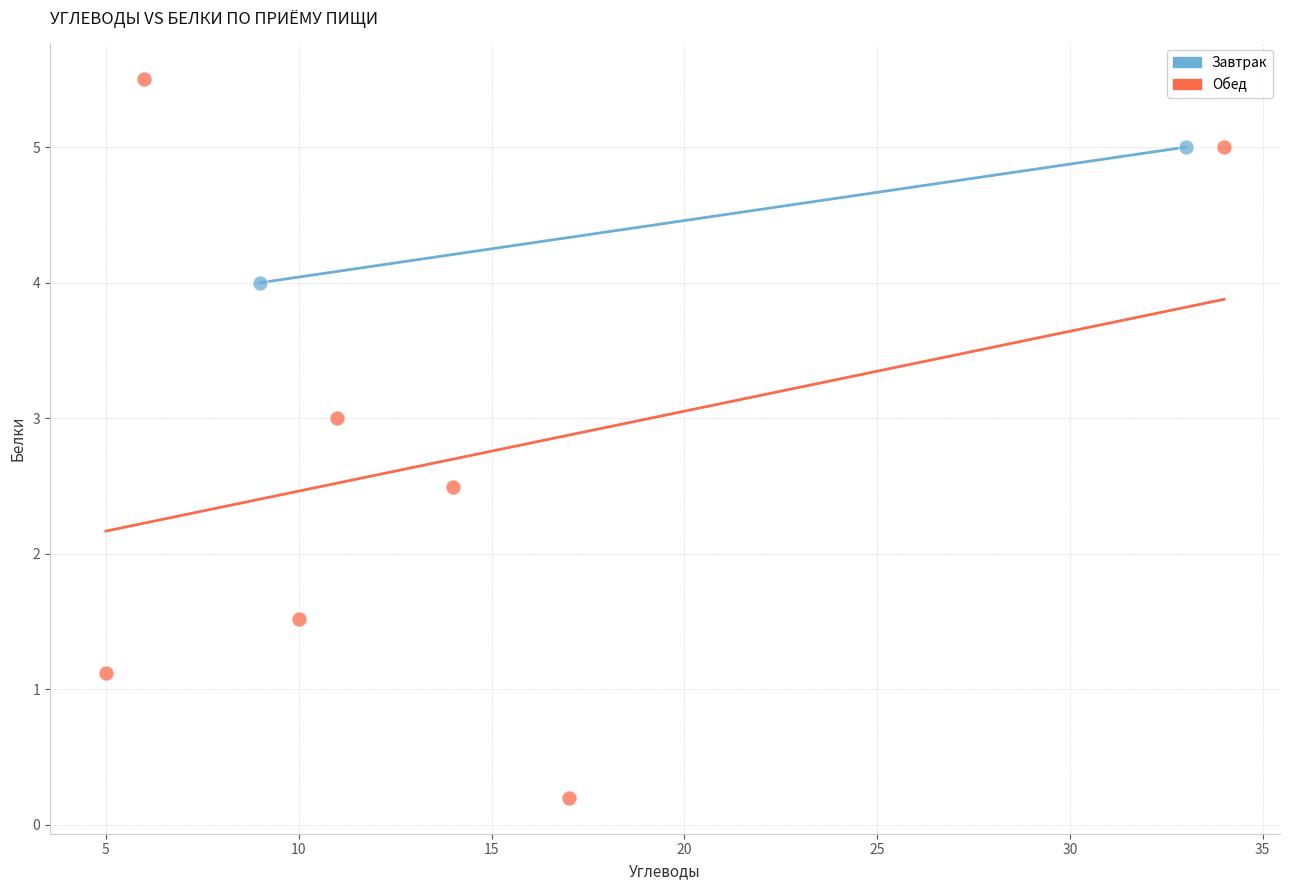

What are all the series names shown in the legend?

Завтрак, Обед